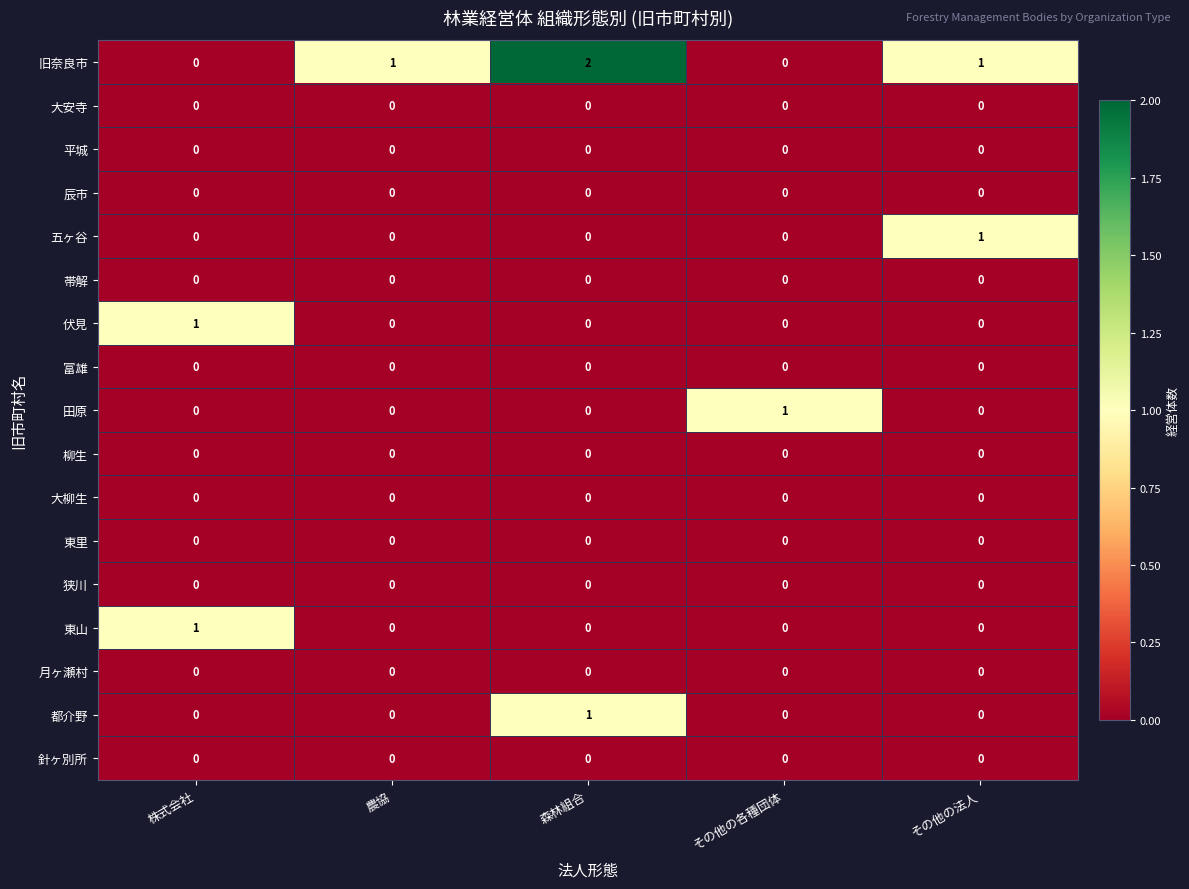

The 大安寺 series shows 0 at 森林組合. True or false?

True